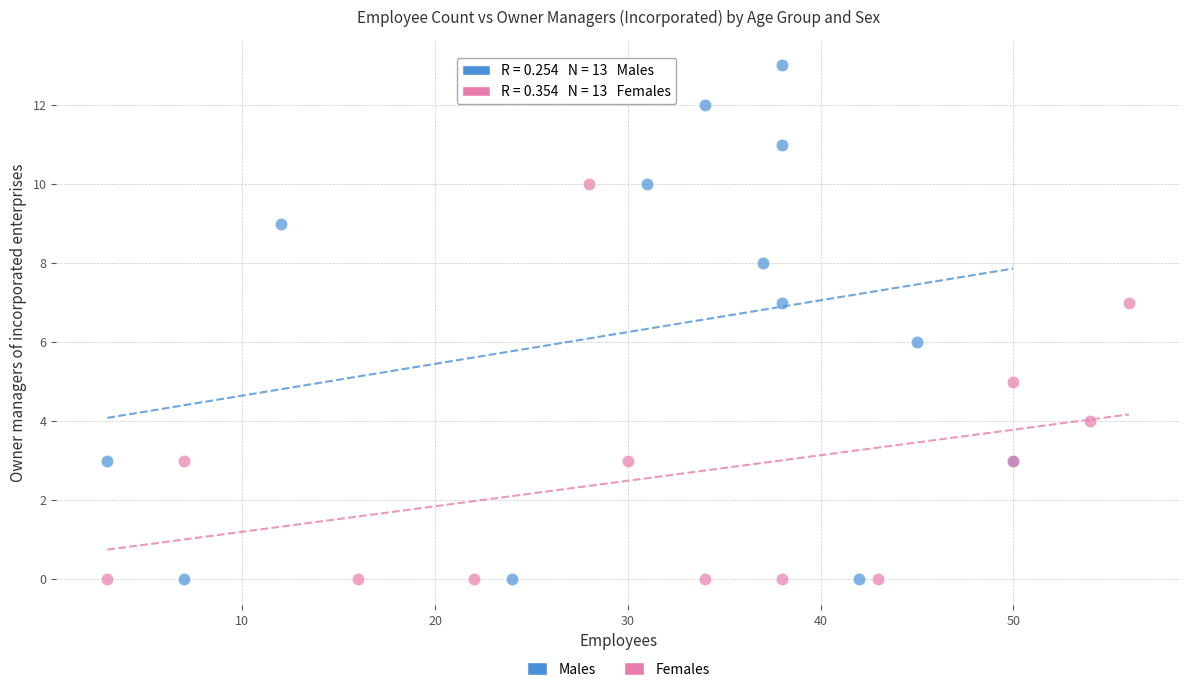

Which series has the largest Y range (max minus min)?

Males